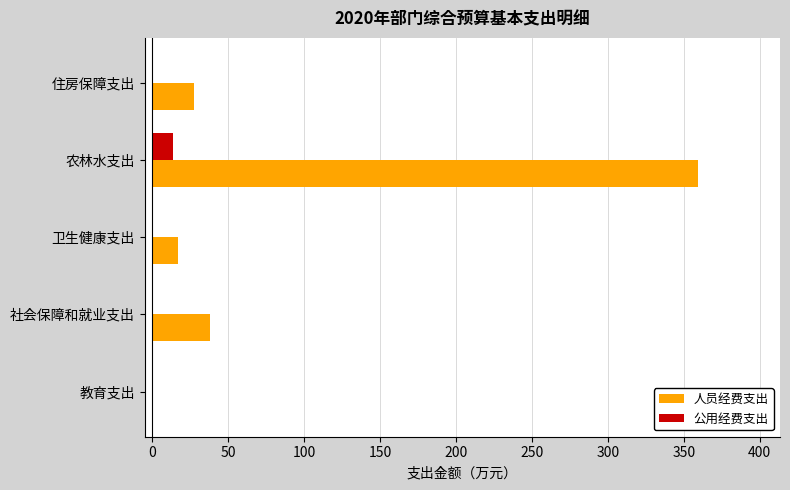

Which series has the largest total across all categories?

人员经费支出